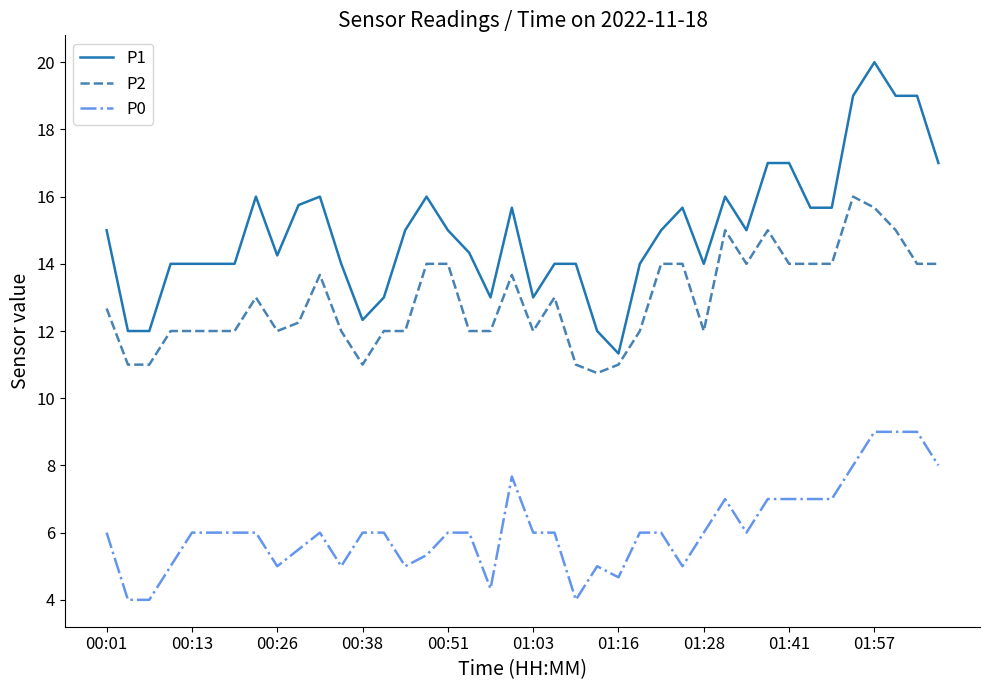

Which series has the widest spread of values?

P1